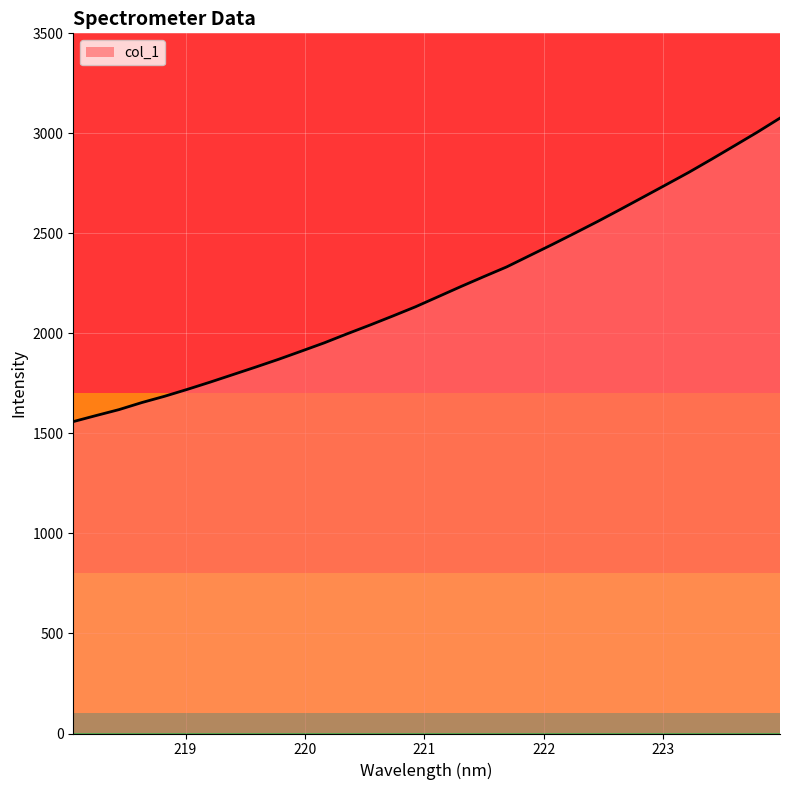

What is the difference between the maximum and minimum values?

1517.2